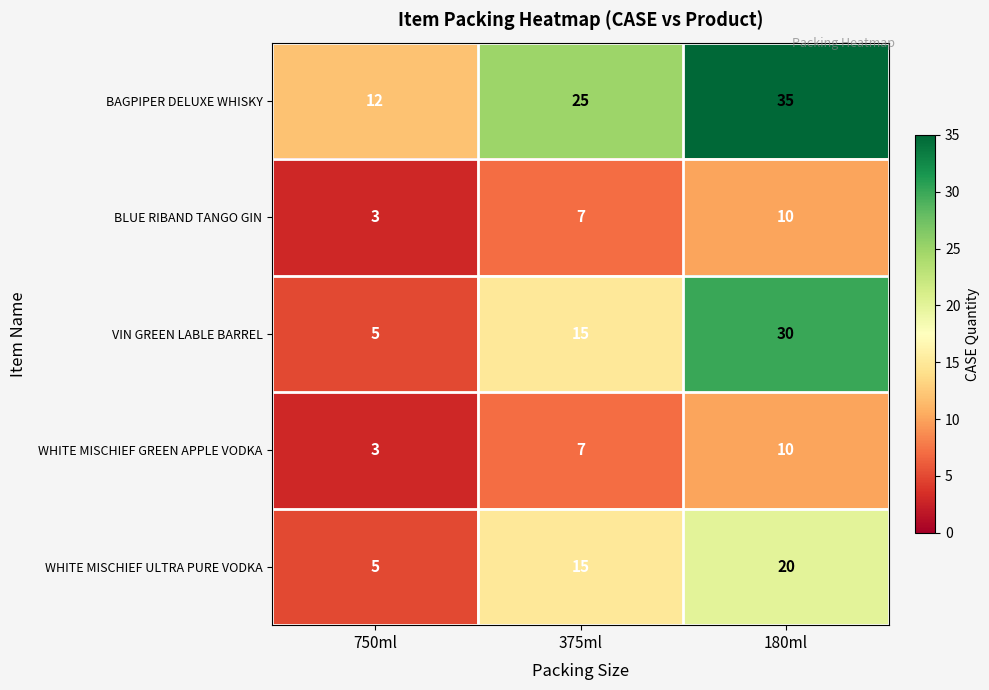

What is the difference between the WHITE MISCHIEF ULTRA PURE VODKA values at 375ml and 180ml?

5